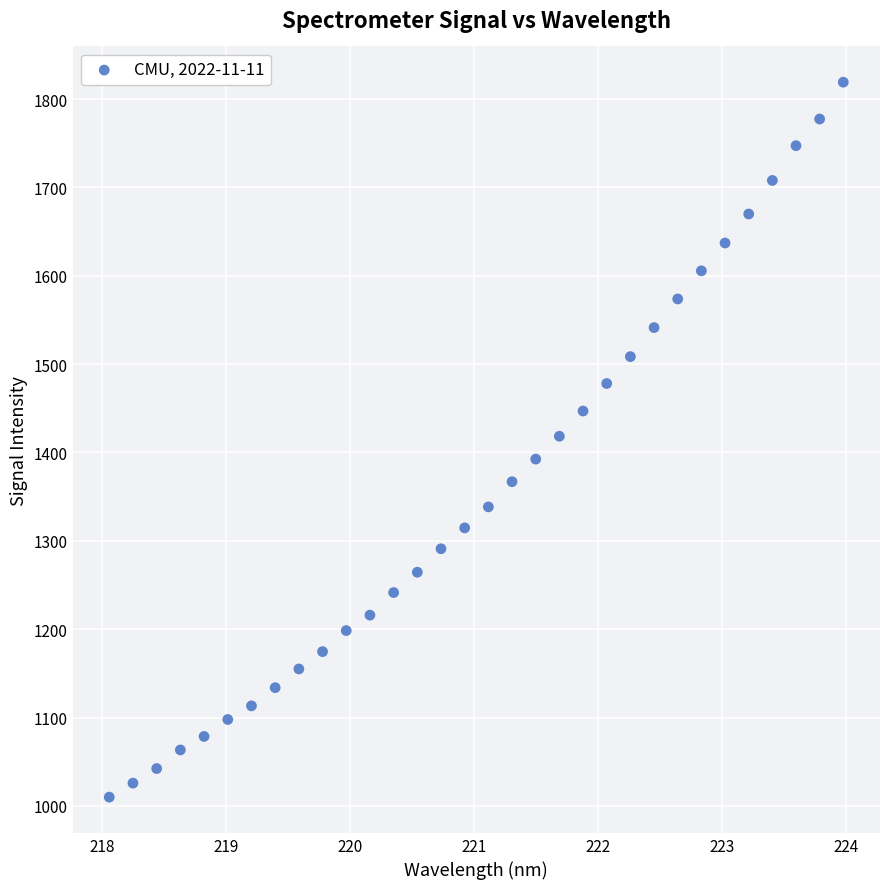

What is the range of X values (max minus min)?

5.9